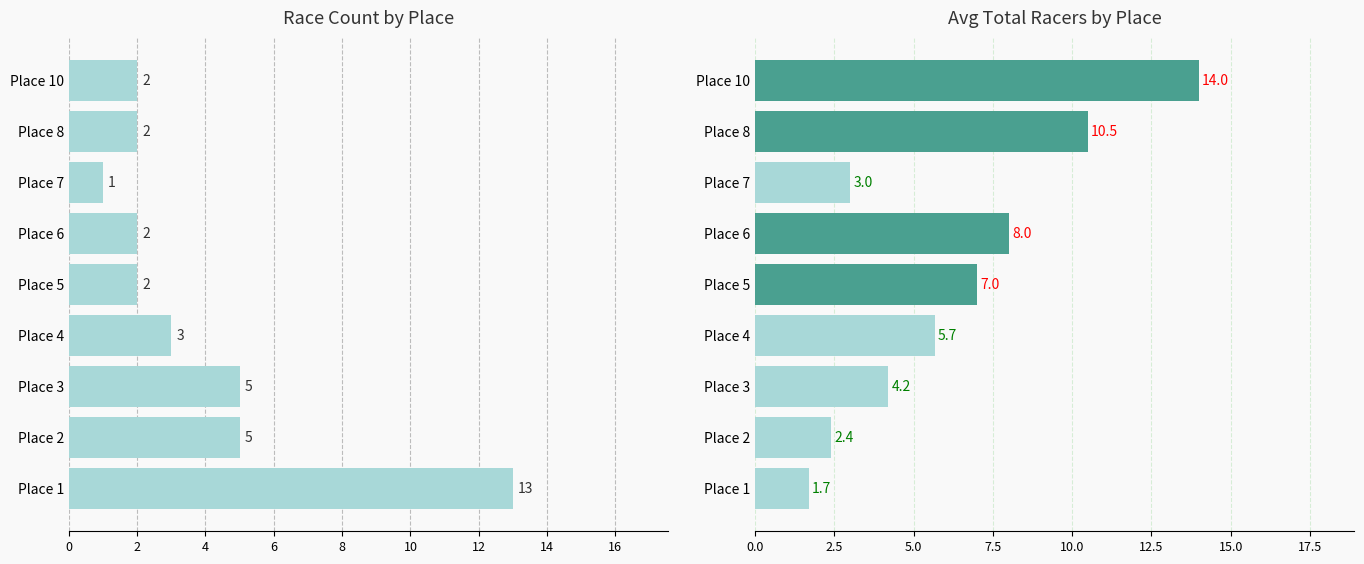

What is the value of the Race Count bar at the 7th from the left?

1.0